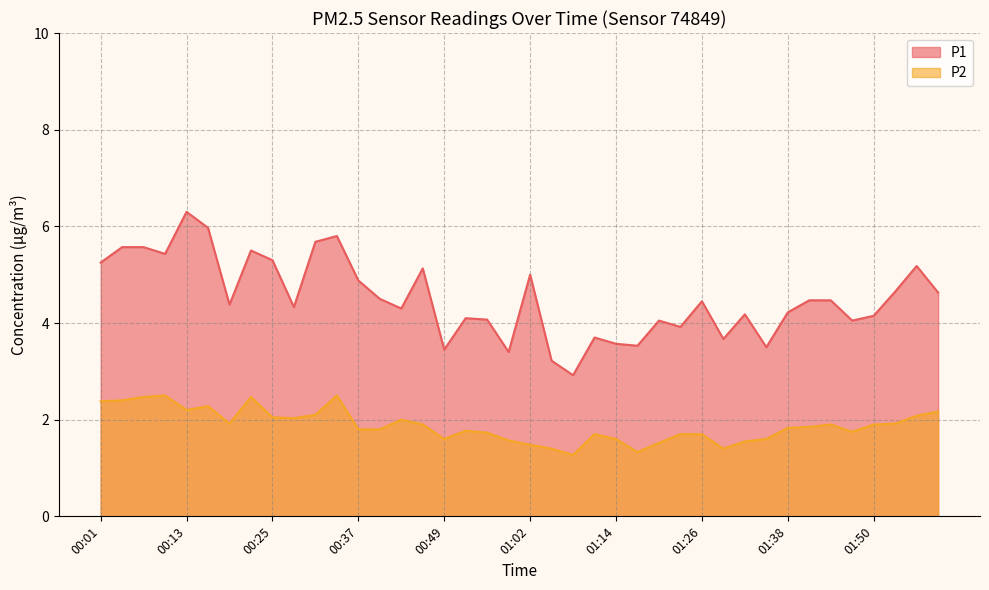

Read the P2 value at 00:25.

2.0